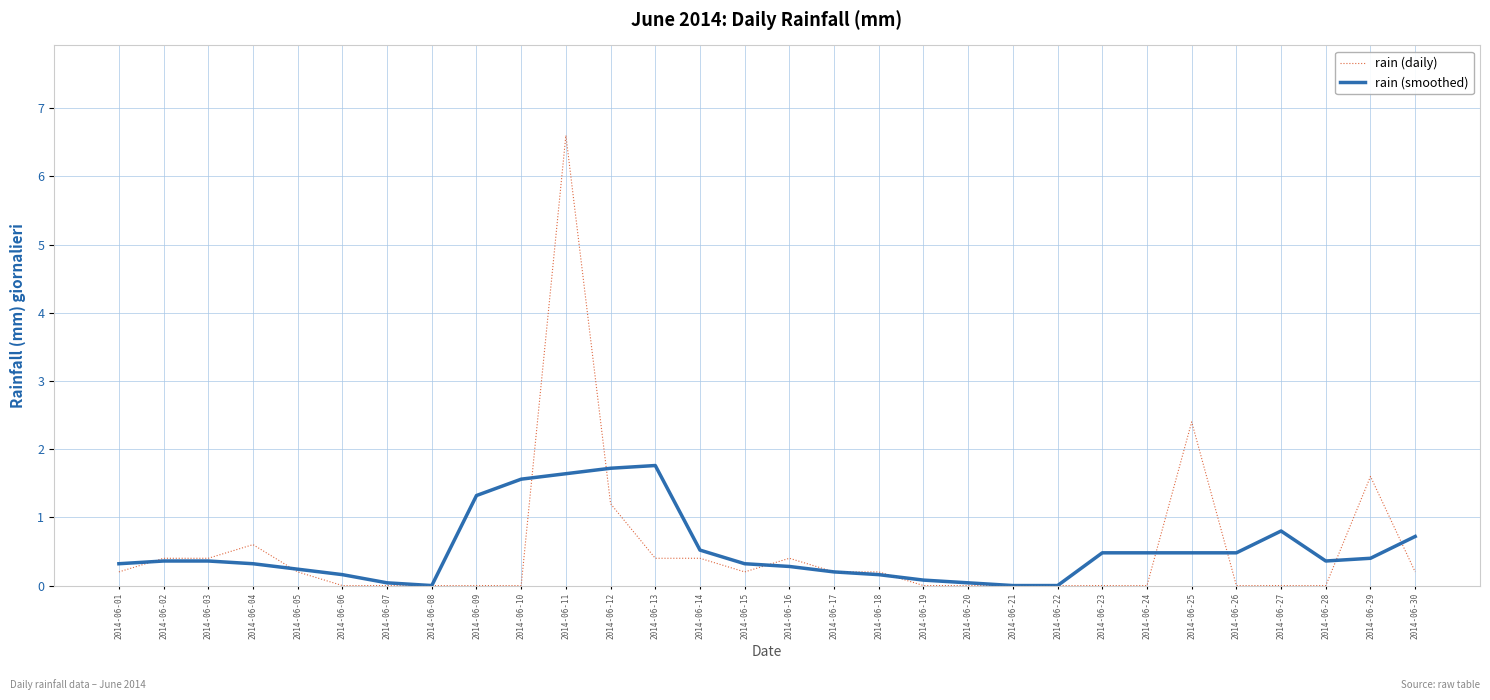

The rain (smoothed) series shows 2.4 at 2014-06-13. True or false?

False